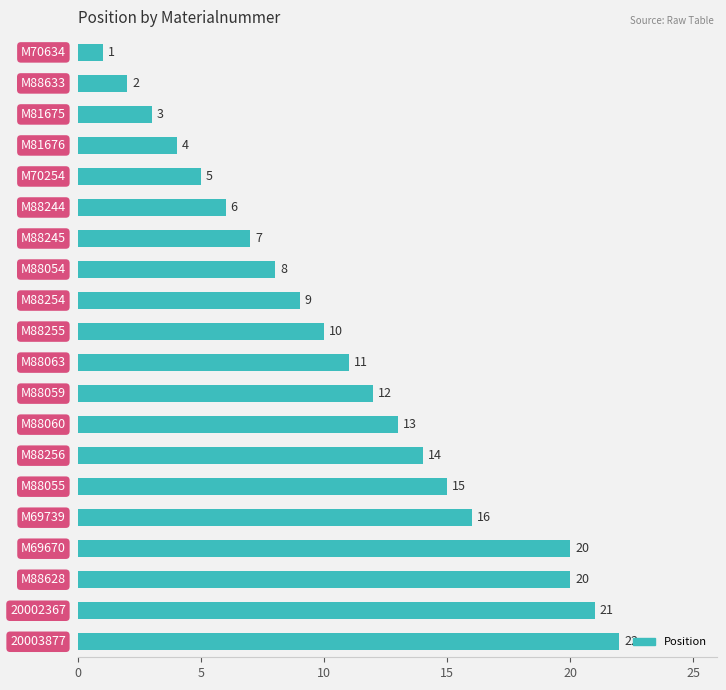

What is the value of the 12th bar from the top?

12